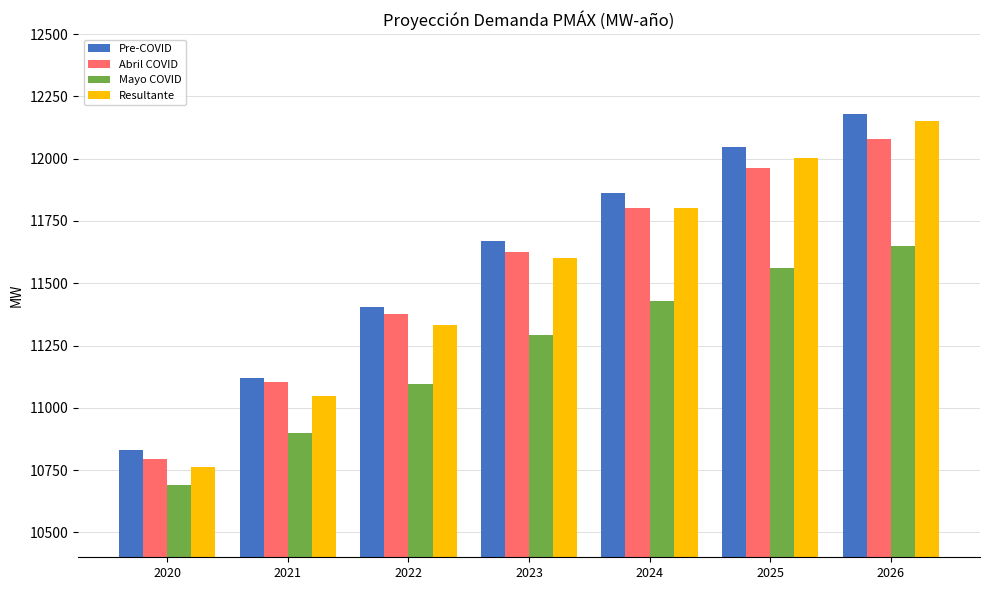

At which category is the sum across all series the highest?

2026